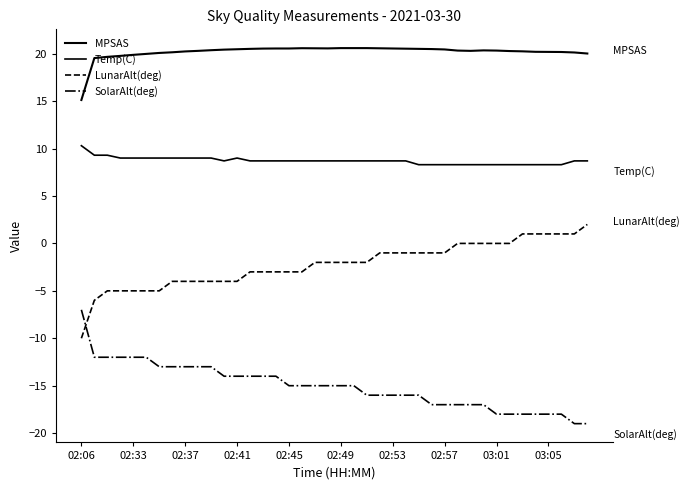

Is this an area chart (filled region under the line)?

No